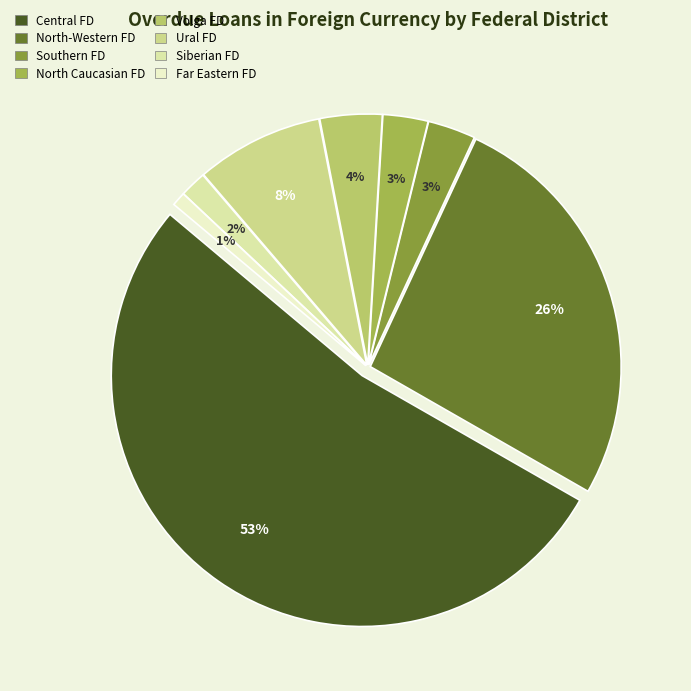

What is the largest slice in the pie chart?

Central Federal District